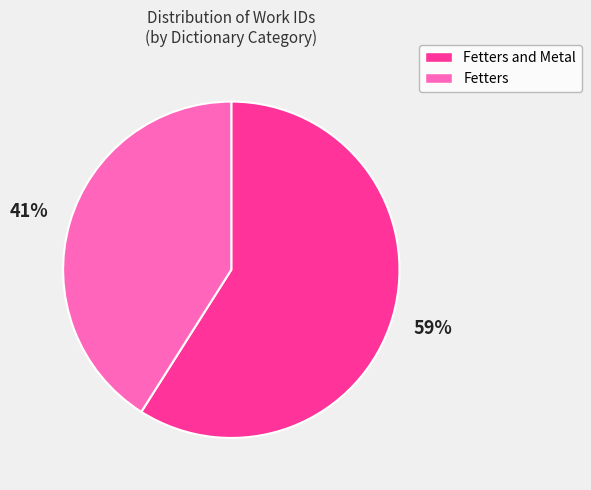

Does any single category account for the majority?

Yes